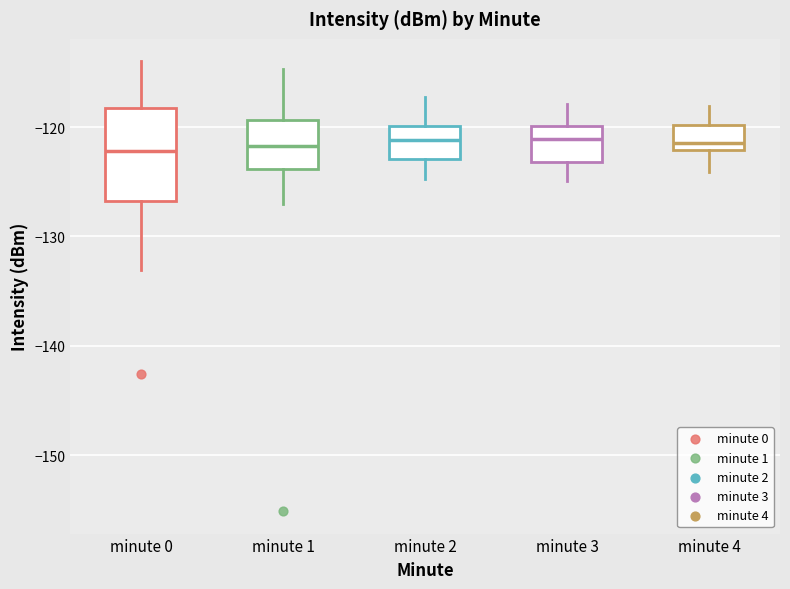

Where does the upper whisker of the box for minute 0 end on the y-axis? The values are not printed on the chart, so give them approximately, as read against the axis.

-114